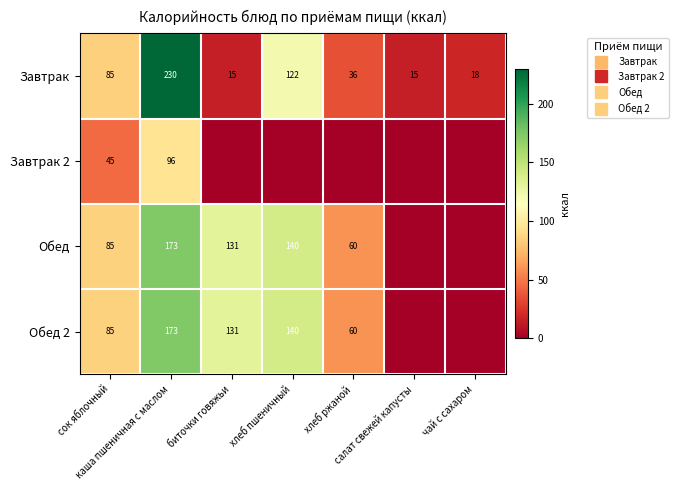

Which category has the lowest value in the Завтрак series?

биточки говяжьи